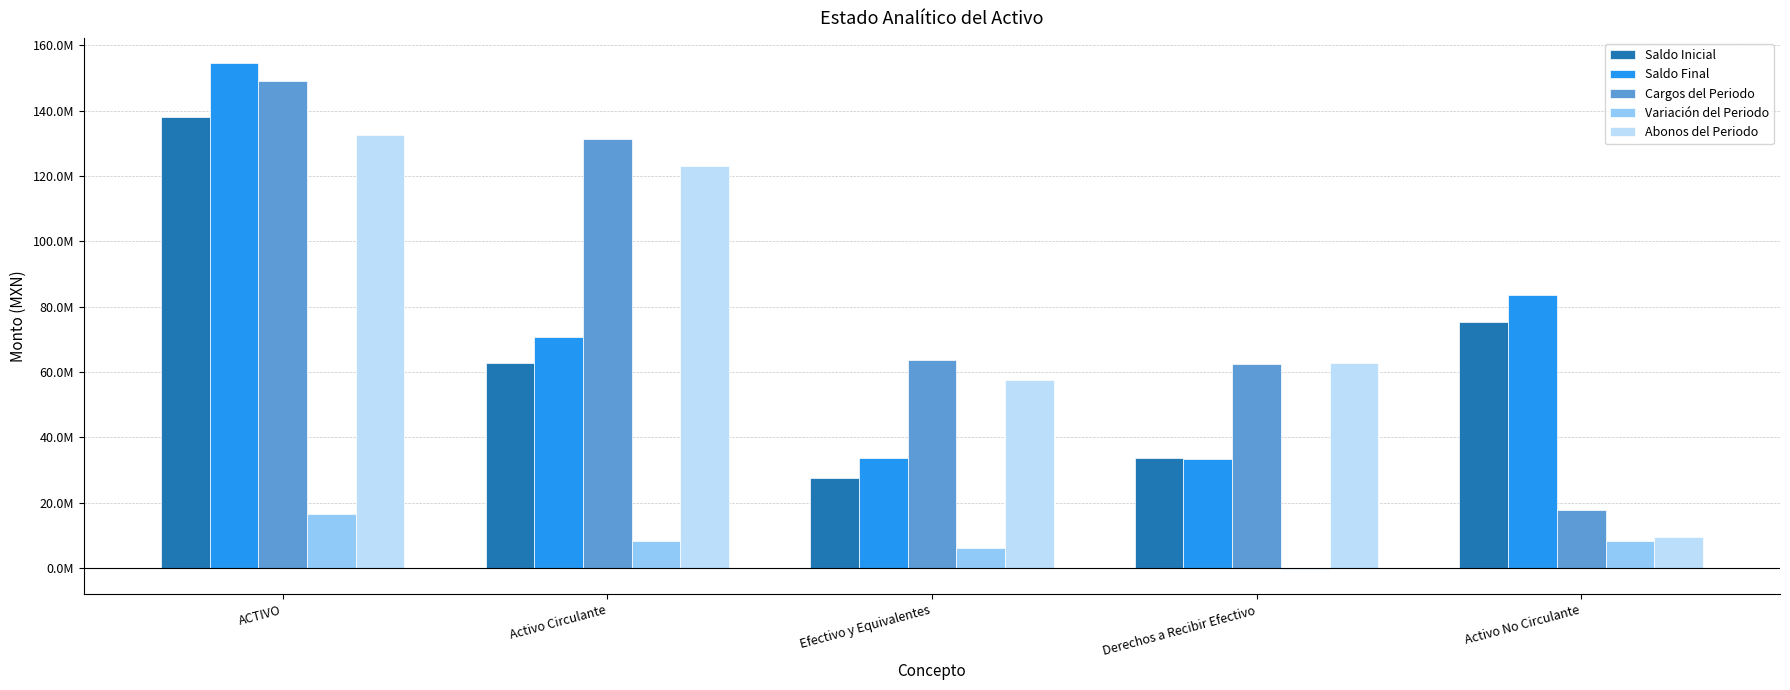

What is the sum of the Saldo Final values at Efectivo y Equivalentes and Activo Circulante?

104445964.0